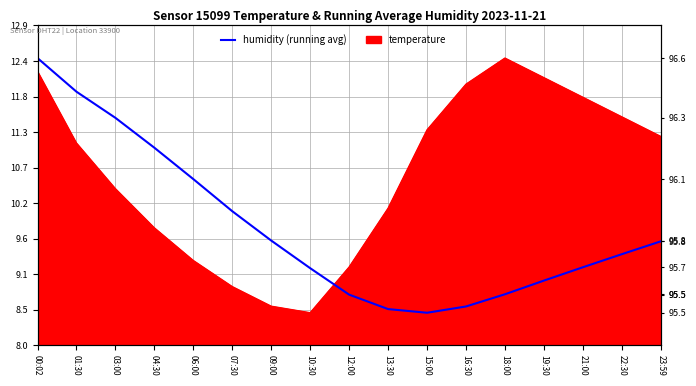

What is the label of the 10th point from the right?

10:30